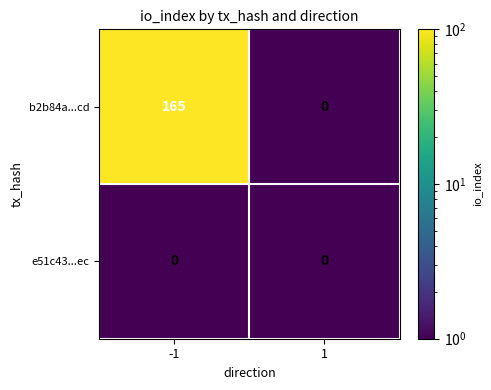

What is the difference between the b2b84a...cd values at 1 and -1?

165